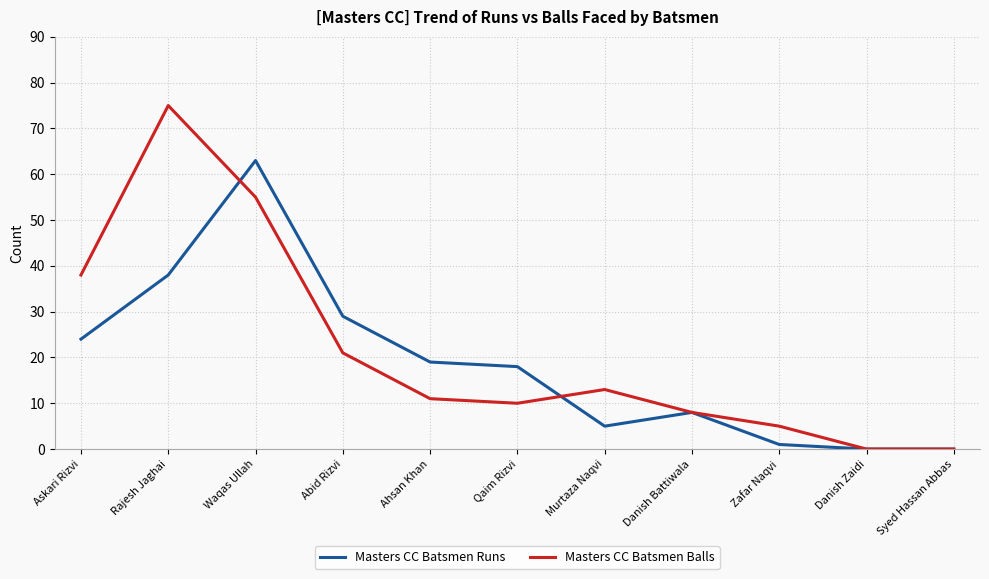

At Waqas Ullah, list the series in order from largest to smallest.

Masters CC Batsmen Runs, Masters CC Batsmen Balls